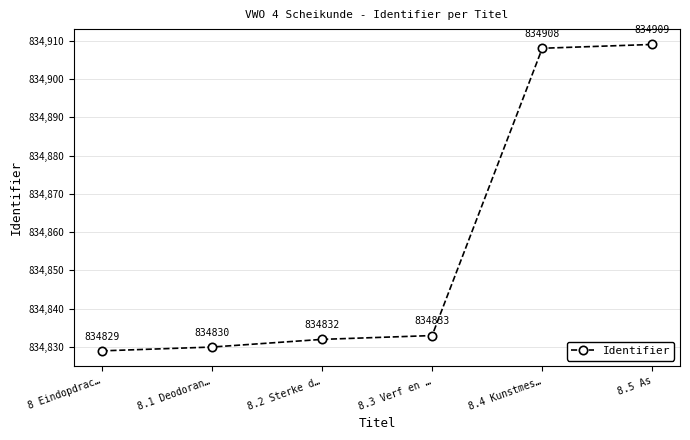

Is it true that the value at 8 Eindopdrac… is 834829?

True